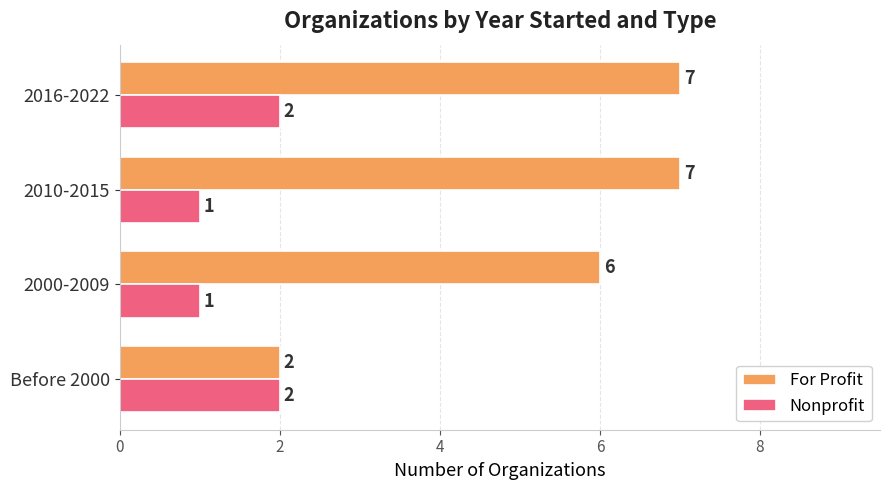

What is the difference between the maximum and minimum values in the For Profit series?

5